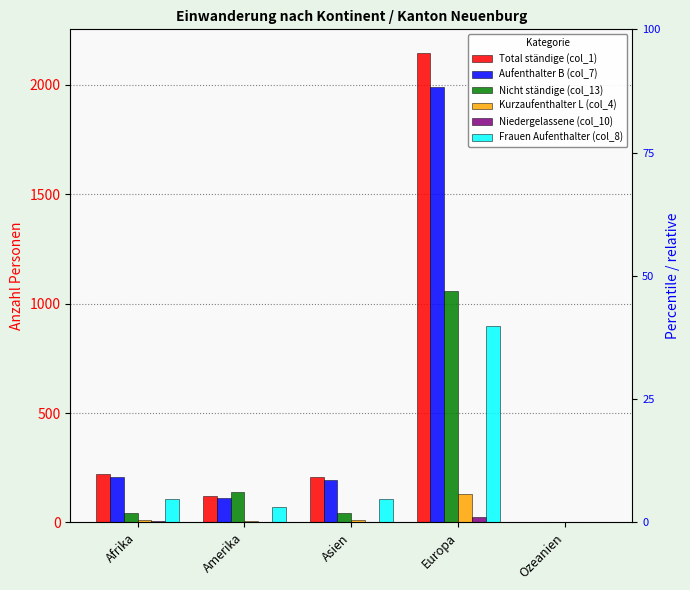

Reading right to left, list all the values displayed in this chart.

Total ständige (col_1): Ozeanien=1	Europa=2146	Asien=206	Amerika=122	Afrika=221
Aufenthalter B (col_7): Ozeanien=1	Europa=1991	Asien=194	Amerika=113	Afrika=206
Nicht ständige (col_13): Ozeanien=0	Europa=1057	Asien=45	Amerika=137	Afrika=44
Kurzaufenthalter L (col_4): Ozeanien=0	Europa=130	Asien=11	Amerika=7	Afrika=10
Niedergelassene (col_10): Ozeanien=0	Europa=25	Asien=1	Amerika=2	Afrika=5
Frauen Aufenthalter (col_8): Ozeanien=1	Europa=898	Asien=108	Amerika=69	Afrika=105